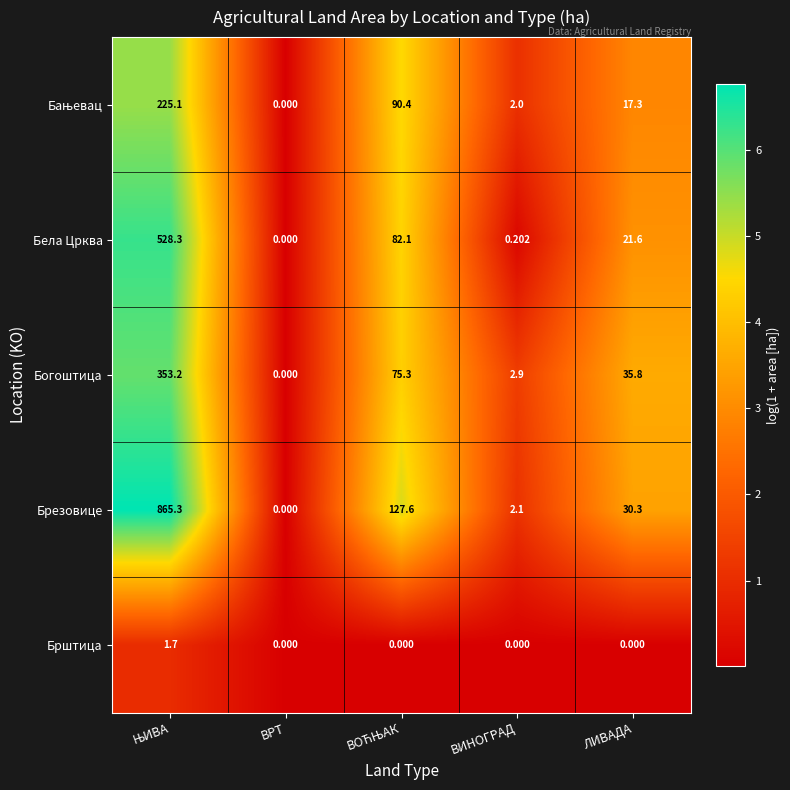

Which series has the largest total across all categories?

Брезовице